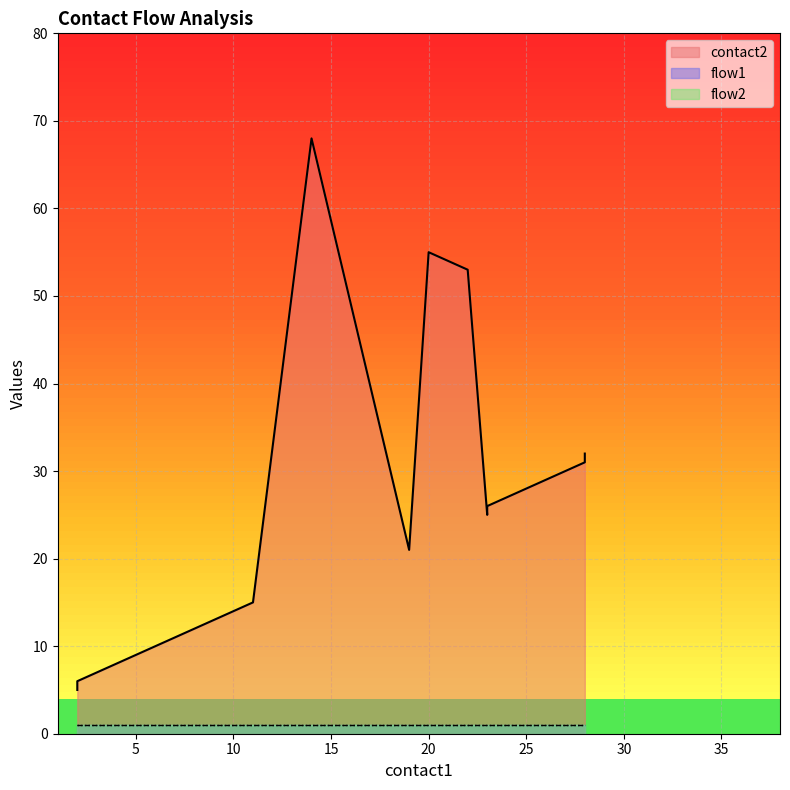

Rank the categories by flow1 value from lowest to highest.

2, 2, 3, 4, 5, 6, 7, 8, 9, 10, 11, 14, 19, 20, 22, 23, 23, 26, 28, 28